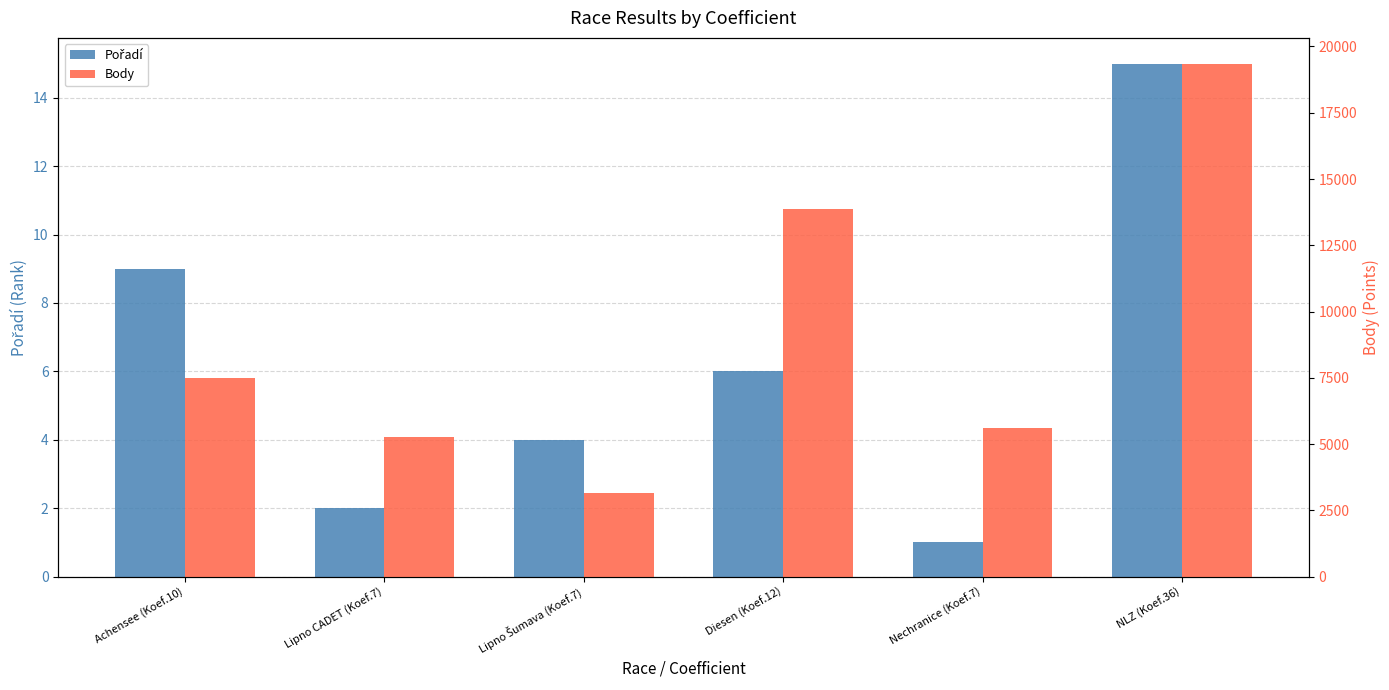

Does the chart contain any negative values?

No